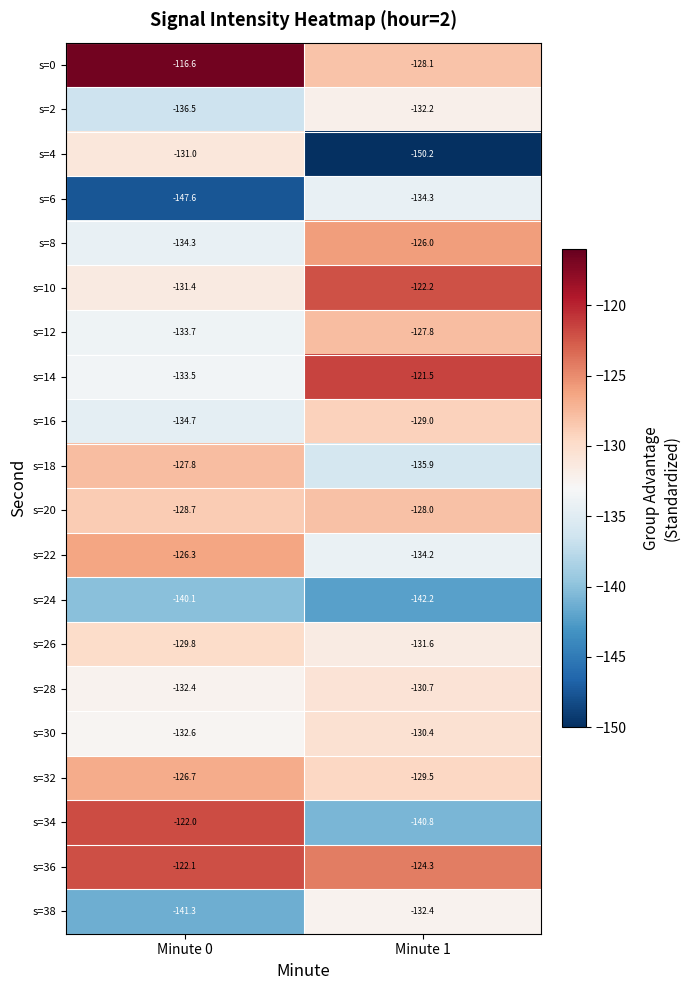

True or false: s=26 has a value of -59.7 at Minute 0.

False